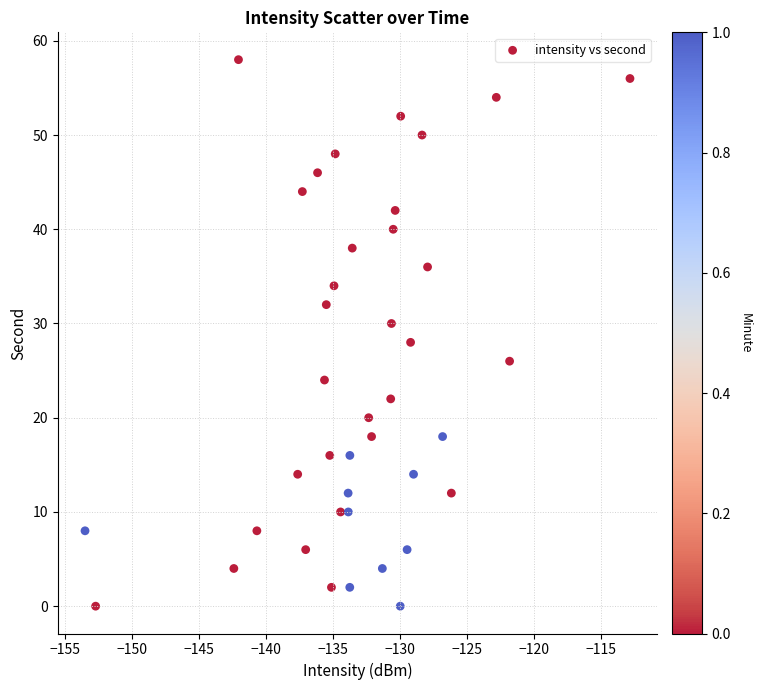

What is the range of Y values (max minus min)?

58